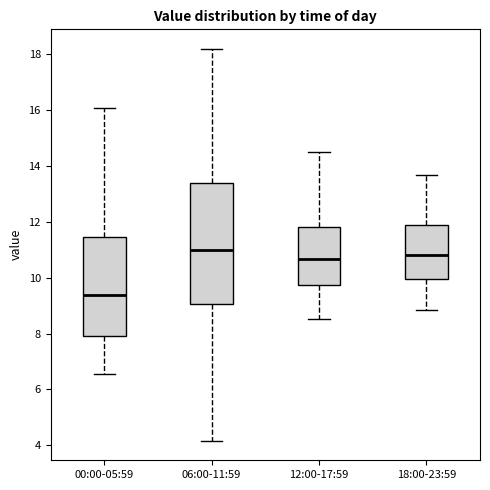

Which box is the tallest, from its lower edge to its upper edge?

06:00-11:59